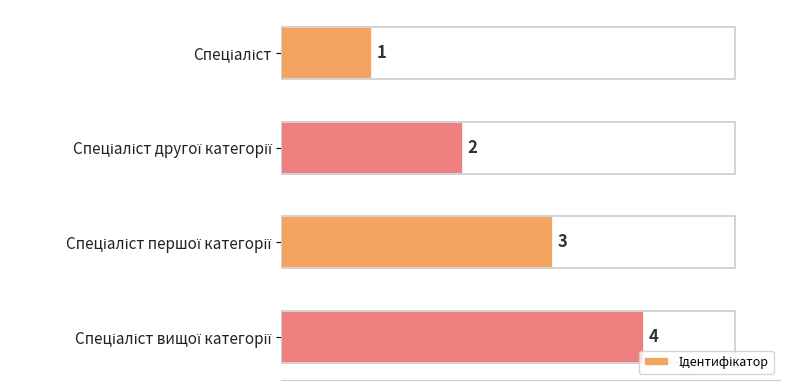

What is the sum of all values?

10